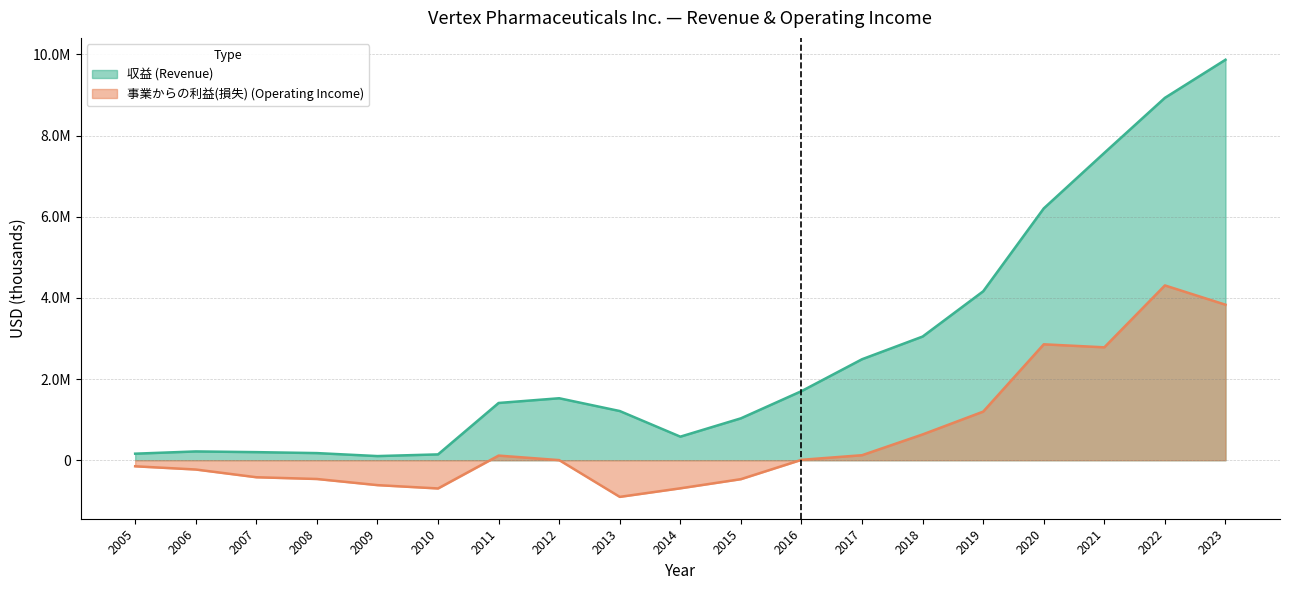

What is the value of the 収益 (Revenue) point at the 10th from the left?

580415